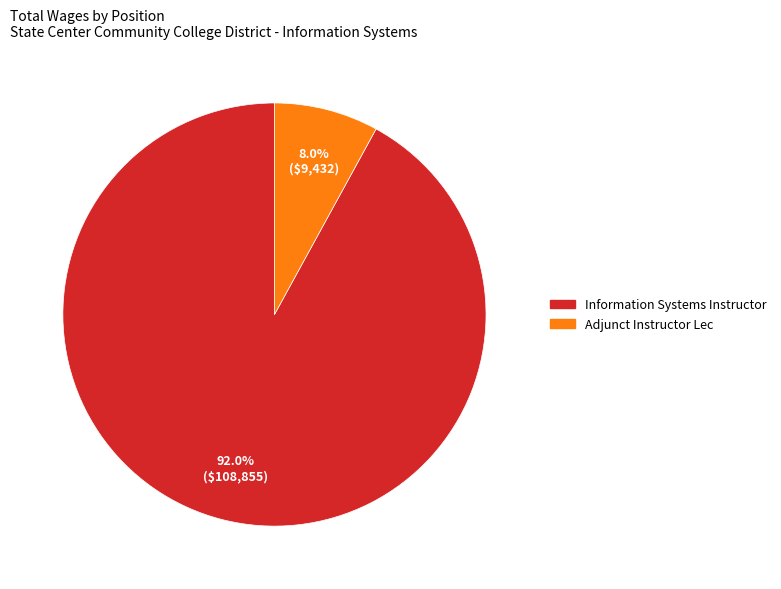

What percentage is the Information Systems Instructor slice, to the nearest percent?

92%